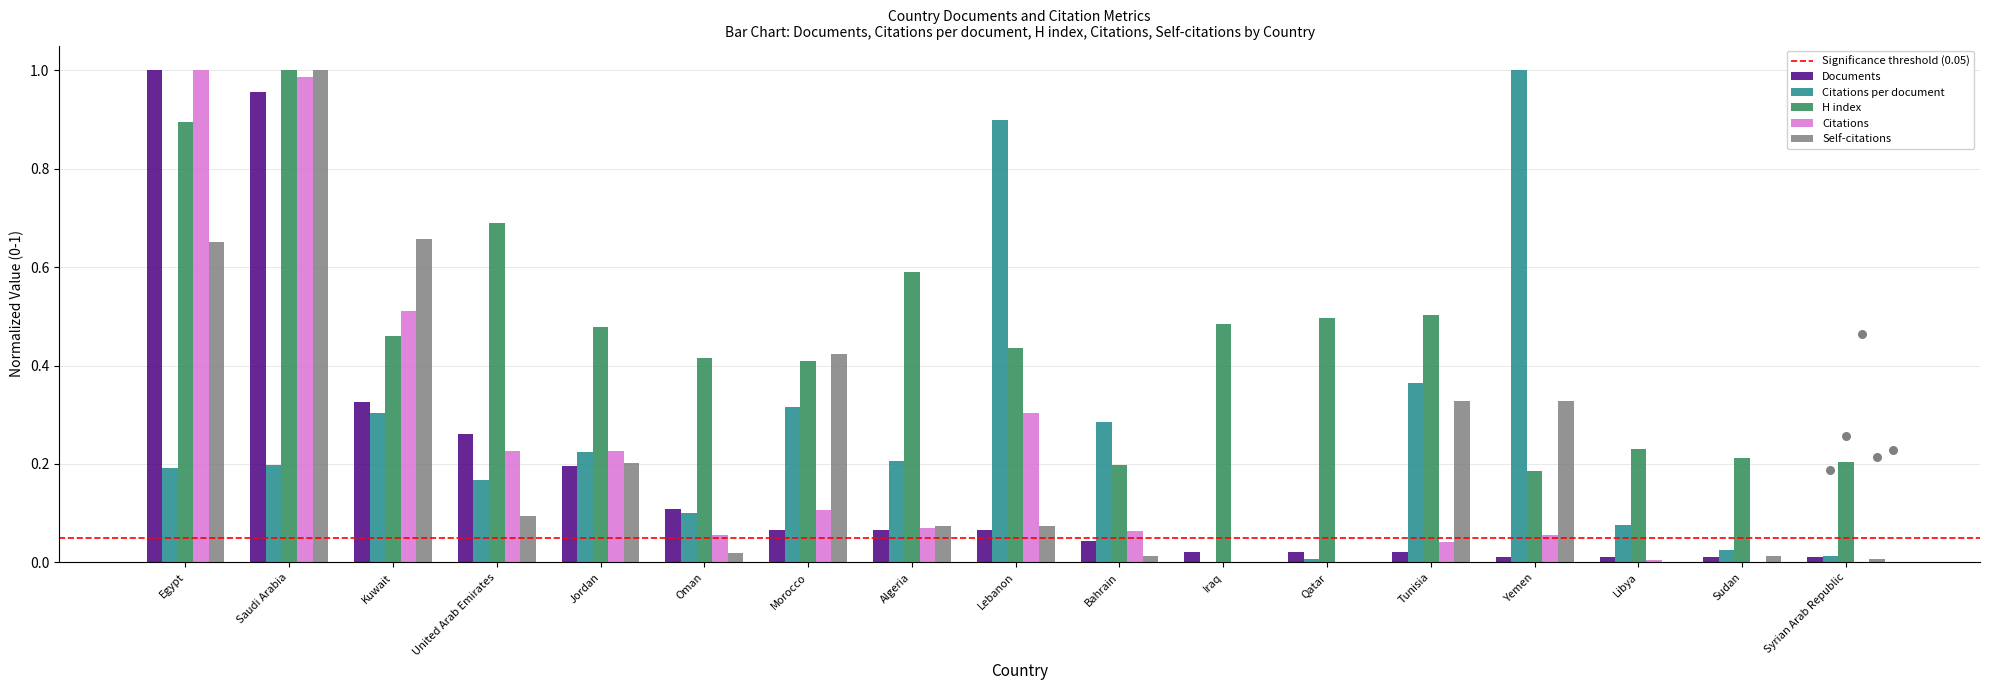

What are all the series names shown in the legend?

Documents, Citations per document, H index, Citations, Self-citations